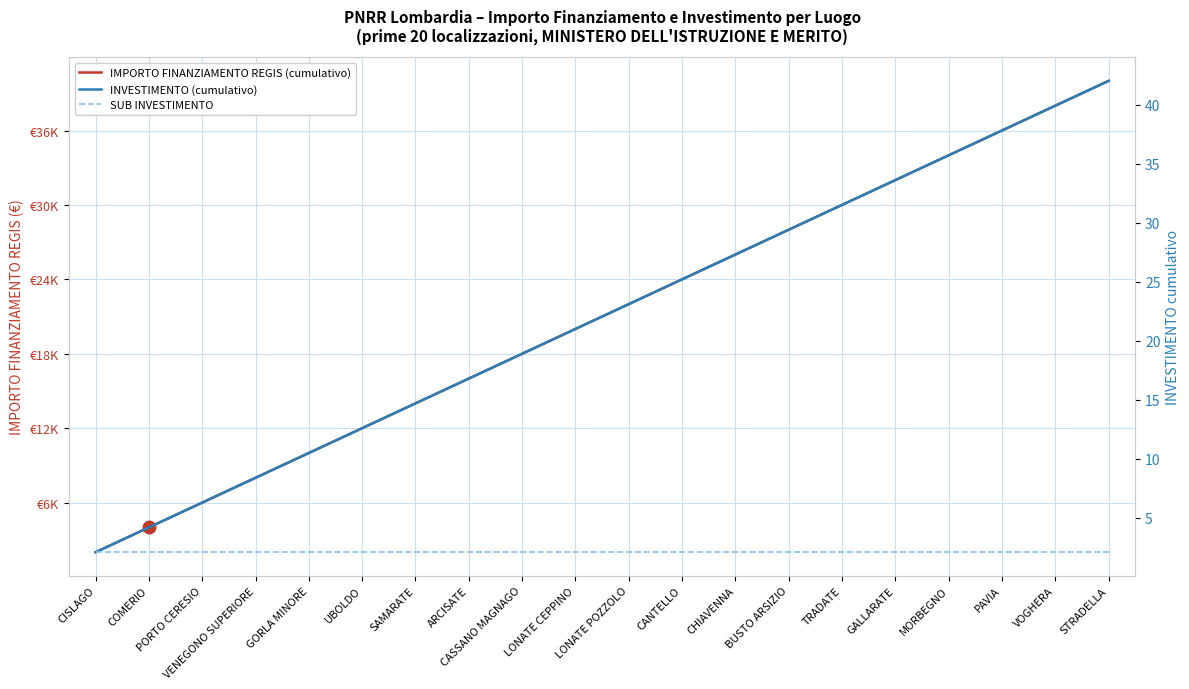

What is the sum of the IMPORTO FINANZIAMENTO REGIS (cumulativo) values at CANTELLO and LONATE POZZOLO?

46000.0